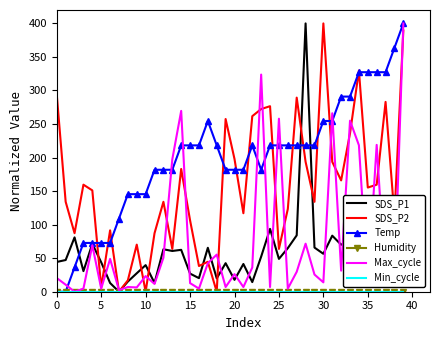

Rank the series by their maximum value, from lowest to highest.

Humidity, Min_cycle, SDS_P1, SDS_P2, Temp, Max_cycle